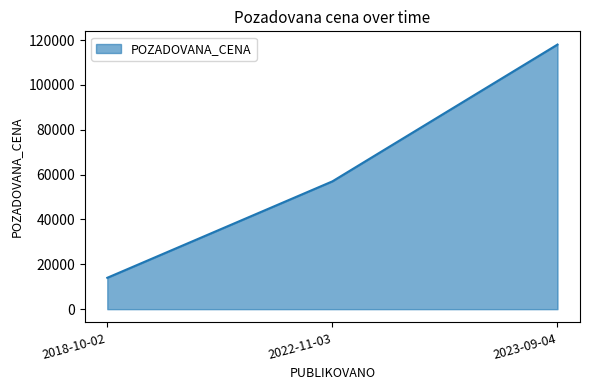

What is the smallest value displayed?

14000